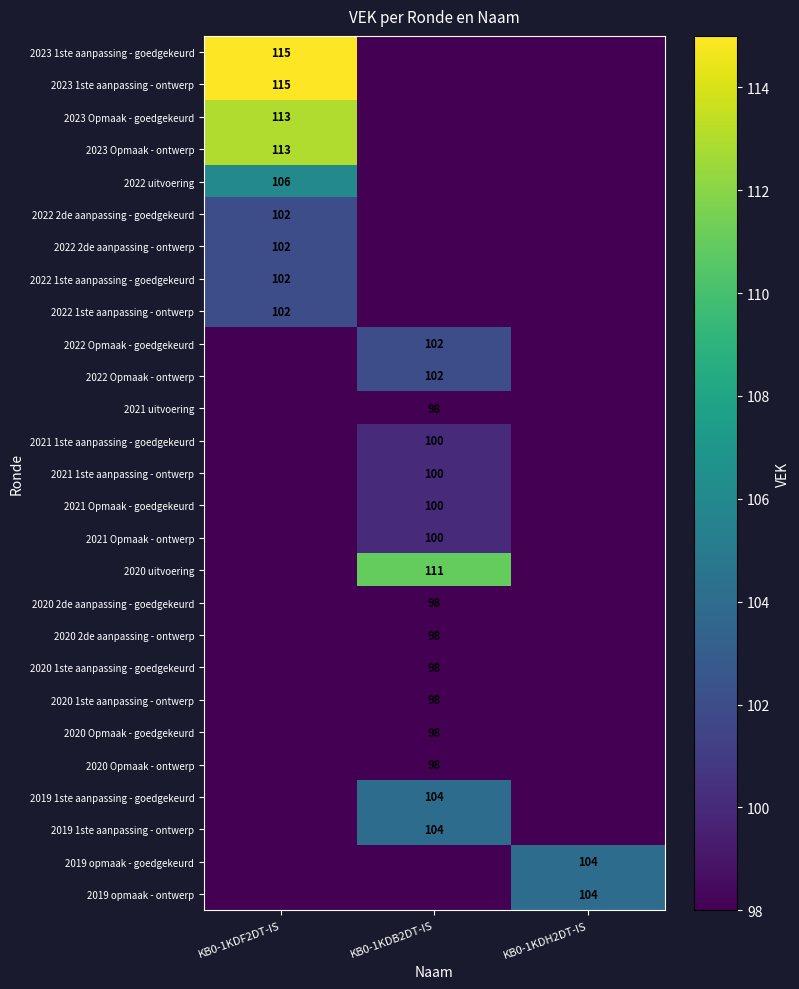

Is it true that 2022 1ste aanpassing - ontwerp equals 144 at KB0-1KDF2DT-IS?

False